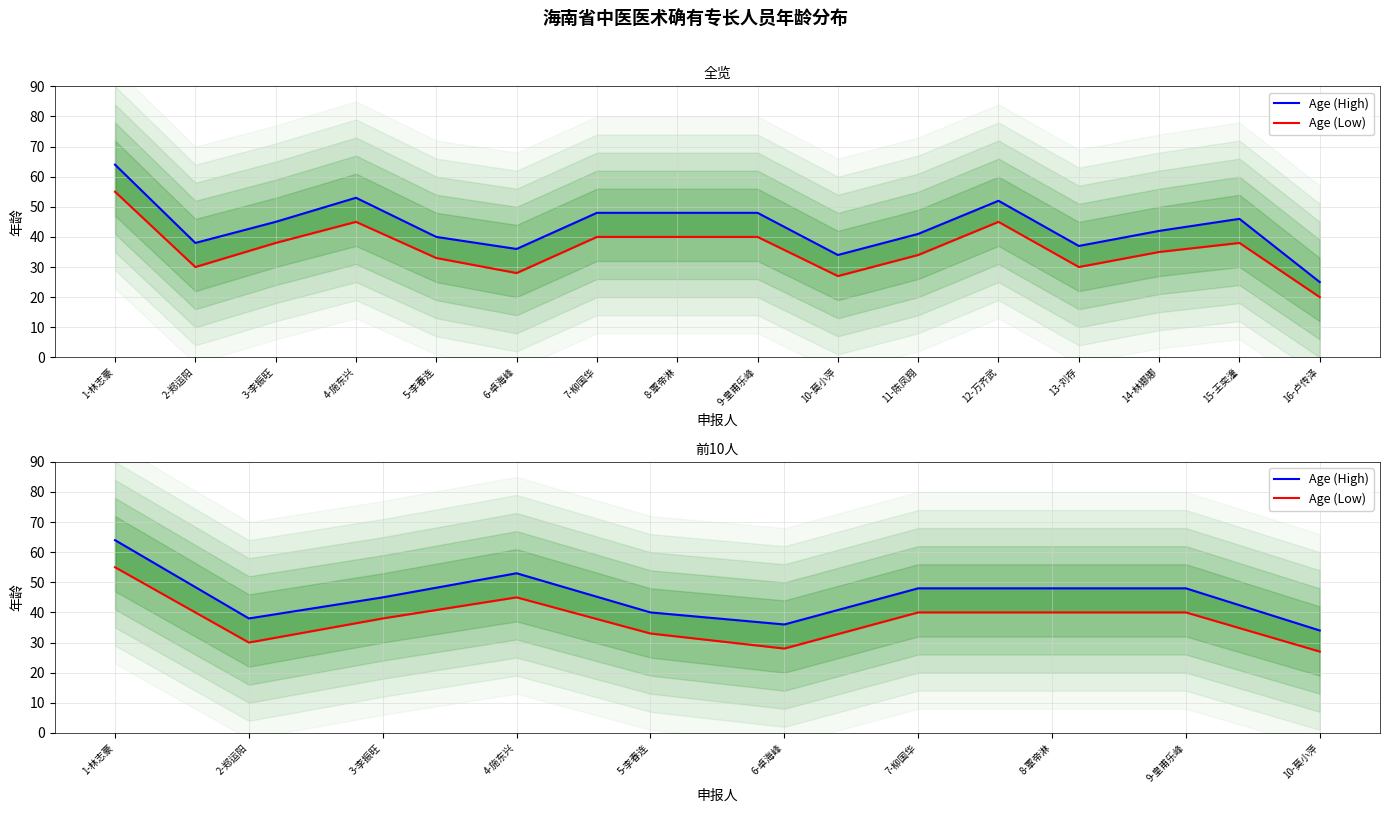

True or false: Age (High) and Age (Low) cross at least once.

False